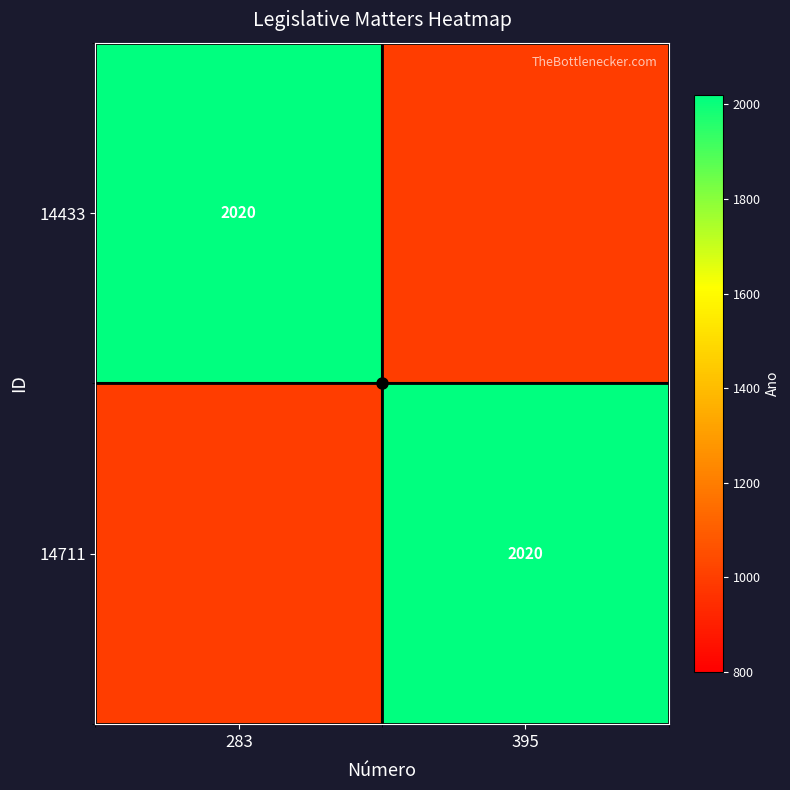

Rank the series at 395 from lowest to highest value.

14433, 14711